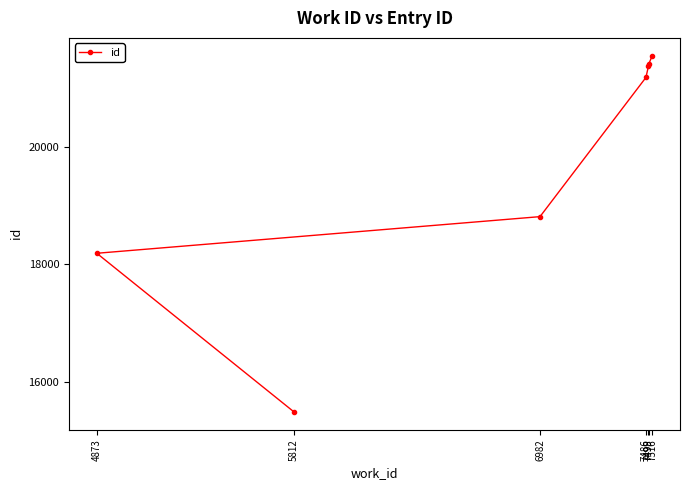

Reading left to right, extract all data points from this chart.

4873=18191	5812=15487	6982=18815	7486=21185	7498=21378	7499=21410	7516=21556